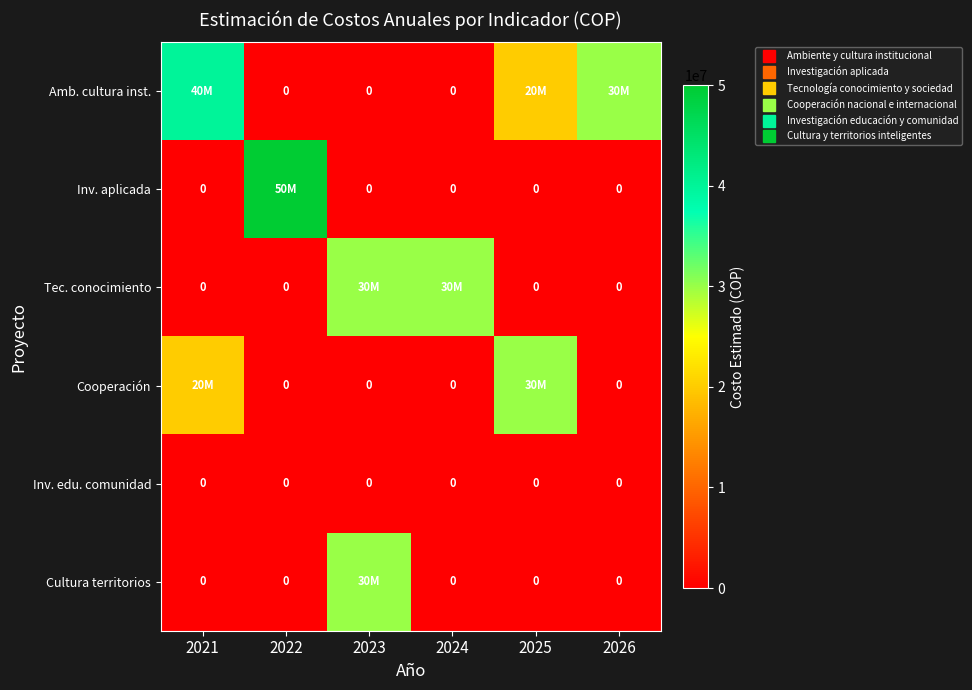

What is the difference between the highest and lowest values at 2024?

30000000